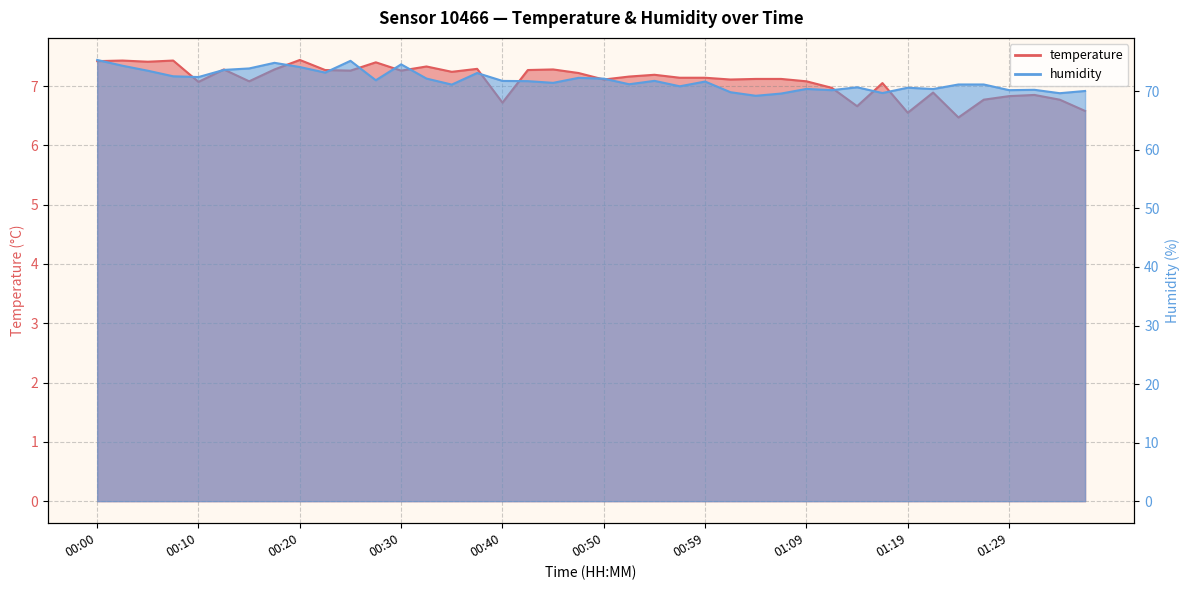

What is the difference between the maximum and second lowest values in the temperature series?

0.9